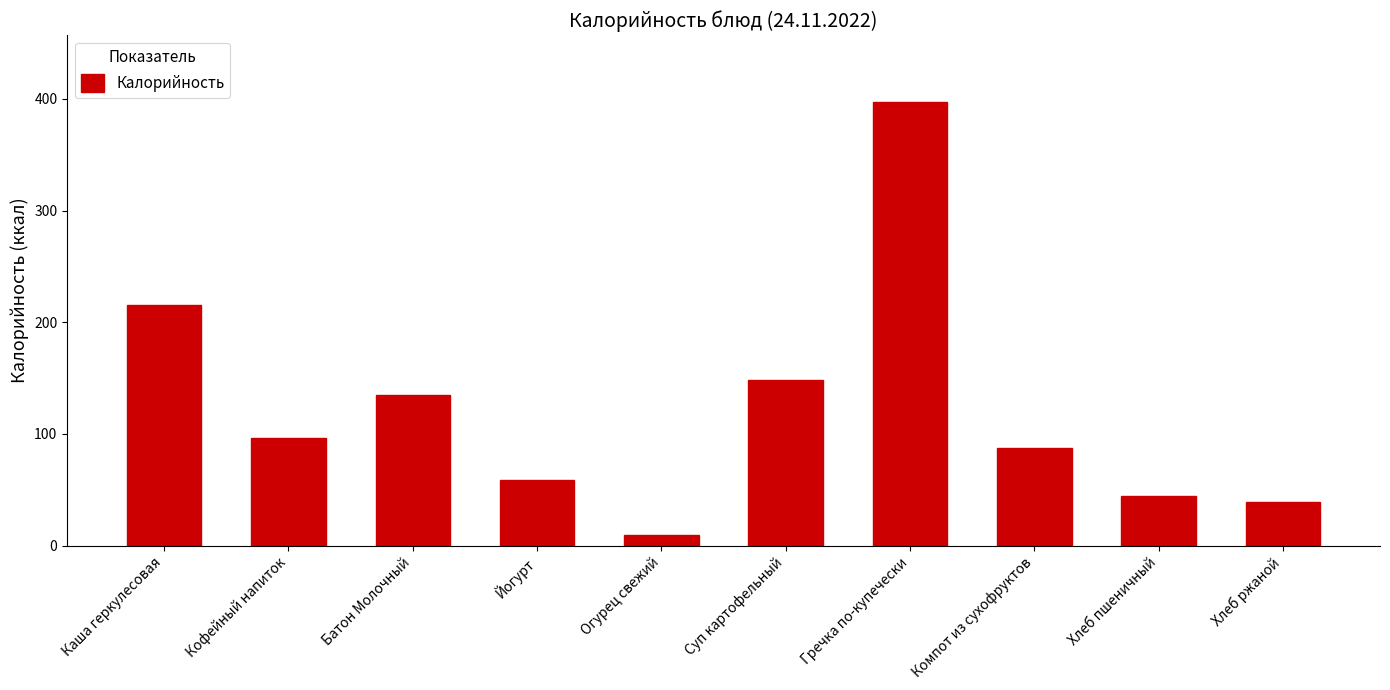

The chart shows a value of 61.3 at Хлеб ржаной. True or false?

False